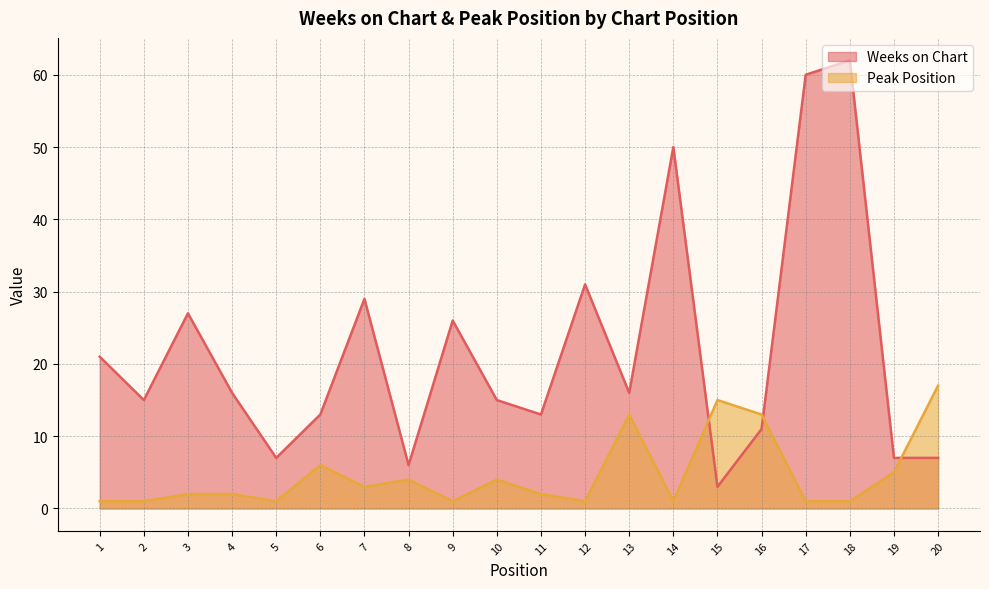

Where is Peak Position nearest to the value 9?

6